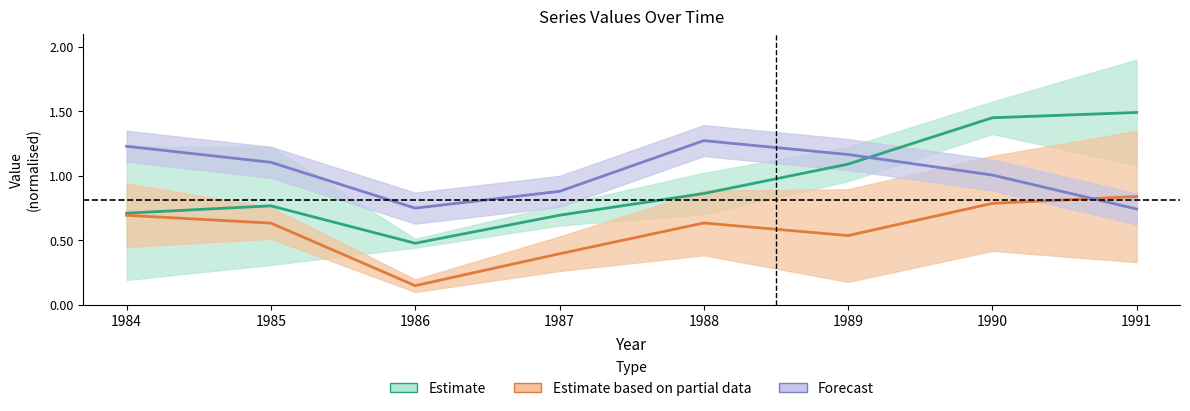

Which has a higher value, 1991 or 1986?

1991